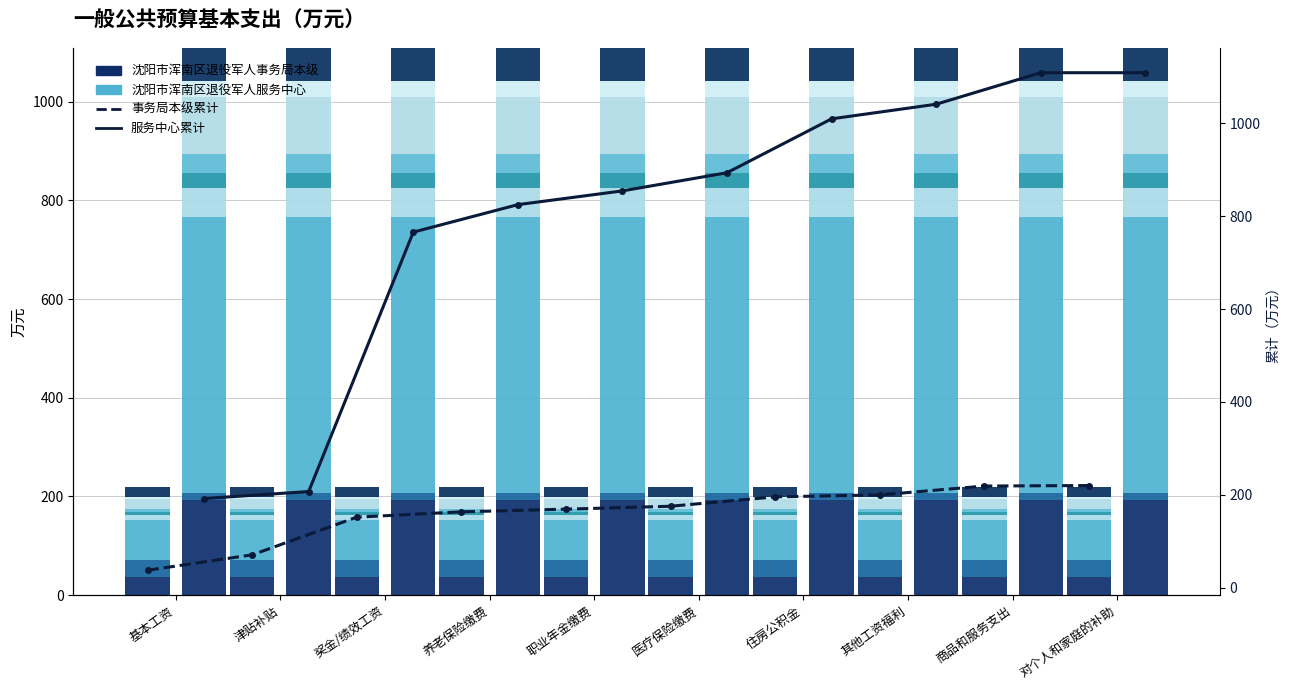

Are the bars grouped side by side (vs. stacked)?

Yes